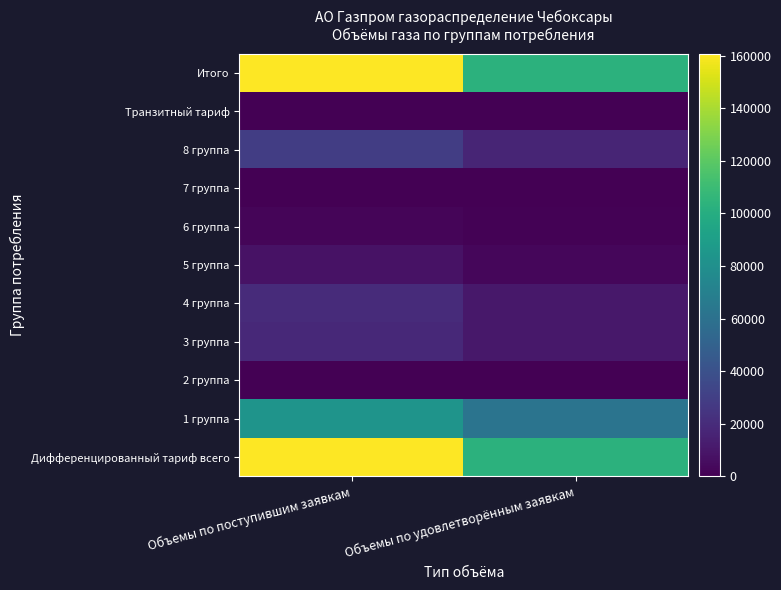

Which series has the largest total across all categories?

Дифференцированный тариф всего